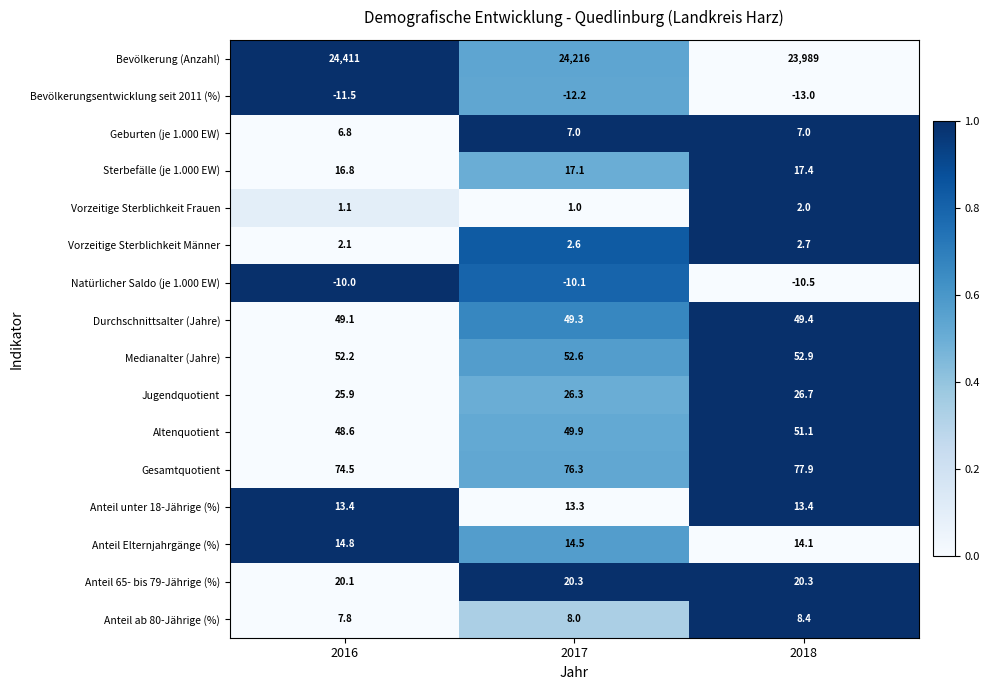

The Sterbefälle (je 1.000 EW) series shows 6.4 at 2017. True or false?

False